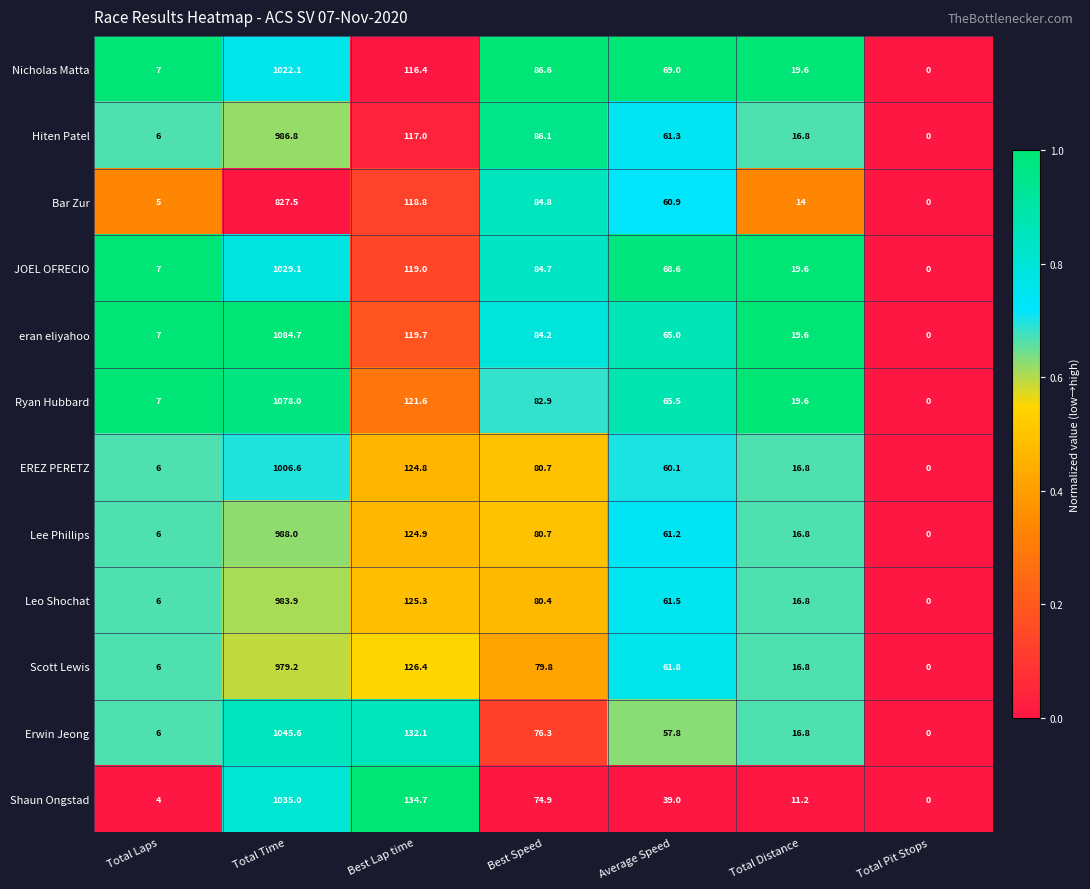

What is the total value across all series at Total Distance?

204.4